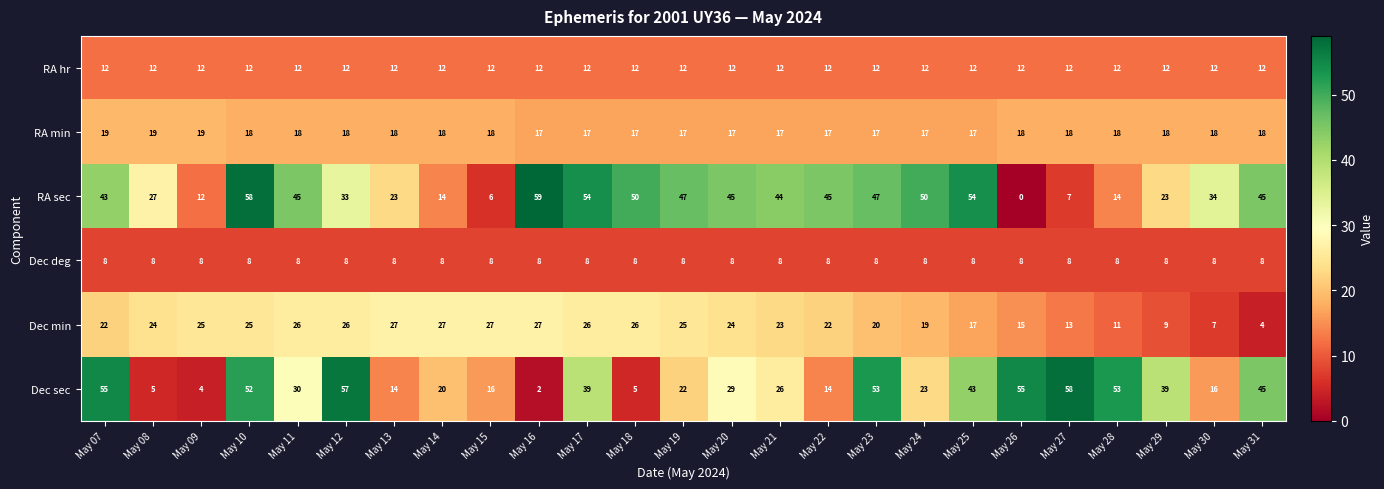

Which category has the lowest value across all series?

May 26